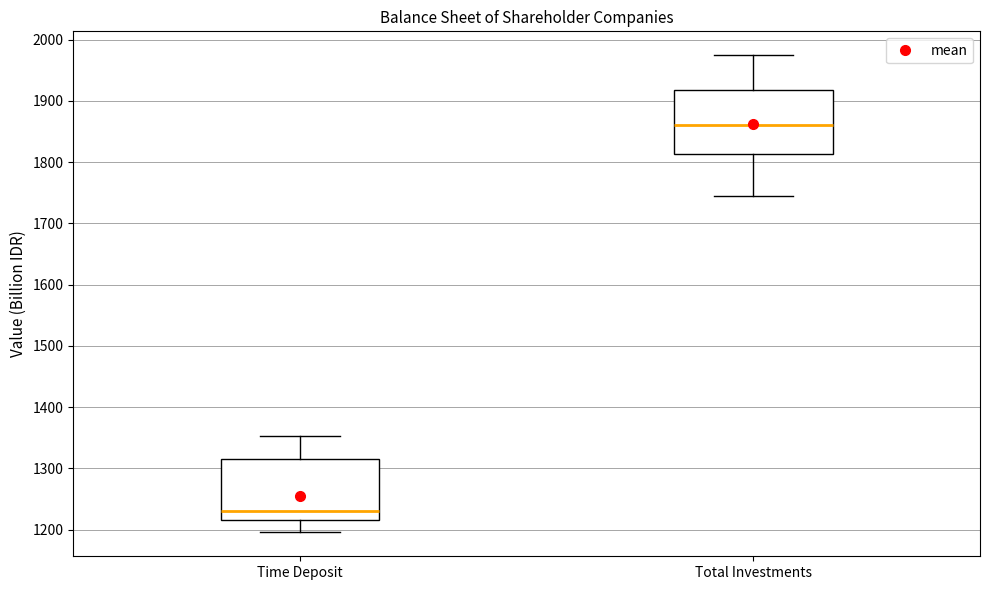

Reading left to right, transcribe this box plot: for each box, give where its median line is, the range the box spans, and where its two whiskers end, as read against the y-axis. The values are not printed on the chart, so give them approximately, as read against the axis.

Time Deposit: median 1230, box 1220 to 1320, whiskers 1200 to 1350
Total Investments: median 1860, box 1810 to 1920, whiskers 1740 to 1970